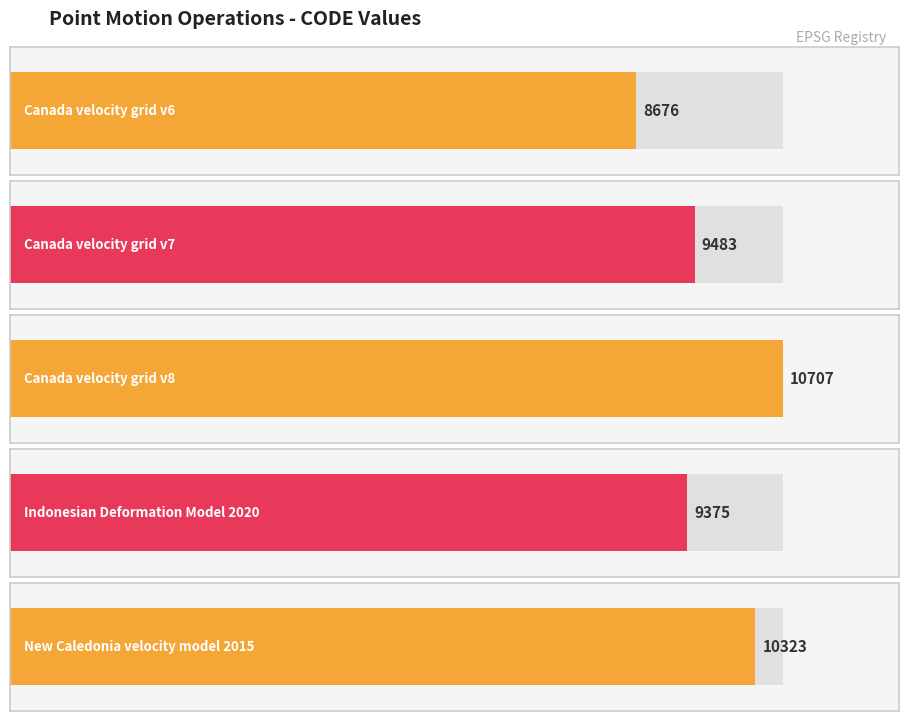

What is the label of the 1st bar from the left?

Canada velocity grid v6